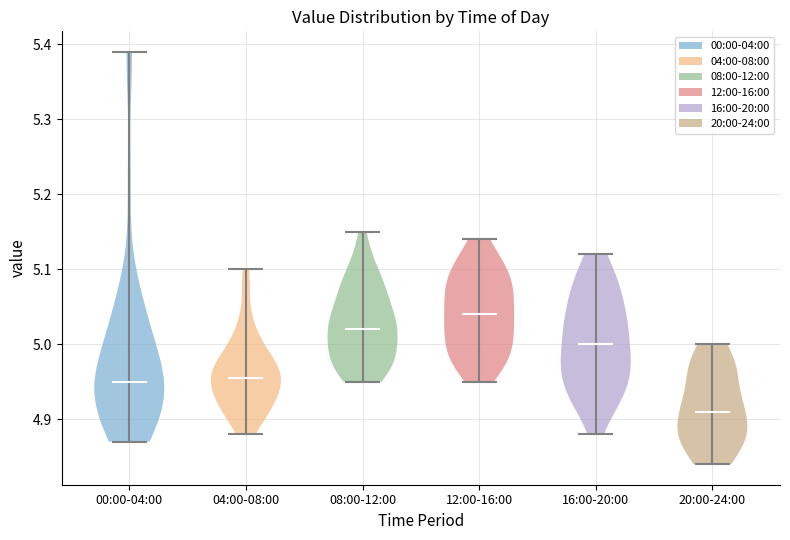

Reading left to right, read every violin against the y-axis: where its median line is, and the lowest and highest points it reaches. The values are not printed on the chart, so give them approximately, as read against the axis.

00:00-04:00: median line 4.95, lowest point 4.87, highest point 5.39
04:00-08:00: median line 4.96, lowest point 4.88, highest point 5.10
08:00-12:00: median line 5.02, lowest point 4.95, highest point 5.15
12:00-16:00: median line 5.04, lowest point 4.95, highest point 5.14
16:00-20:00: median line 5.00, lowest point 4.88, highest point 5.12
20:00-24:00: median line 4.91, lowest point 4.84, highest point 5.00